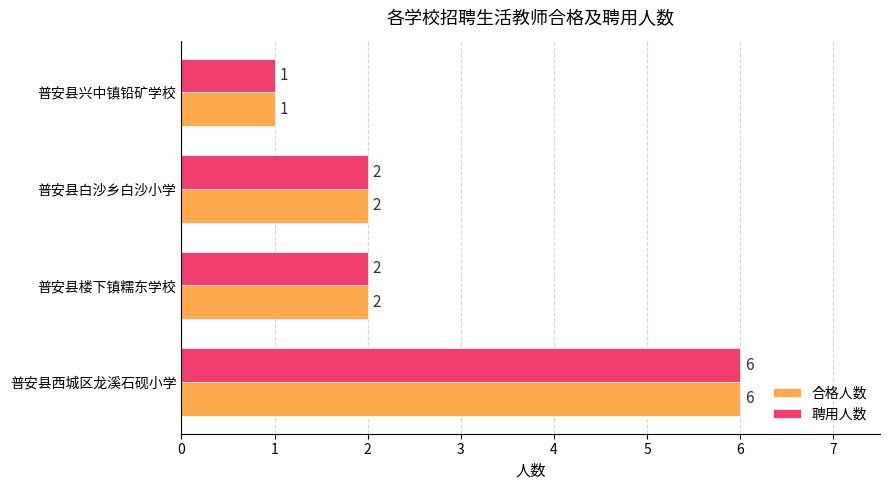

How many 聘用人数 values are between 2 and 6?

3